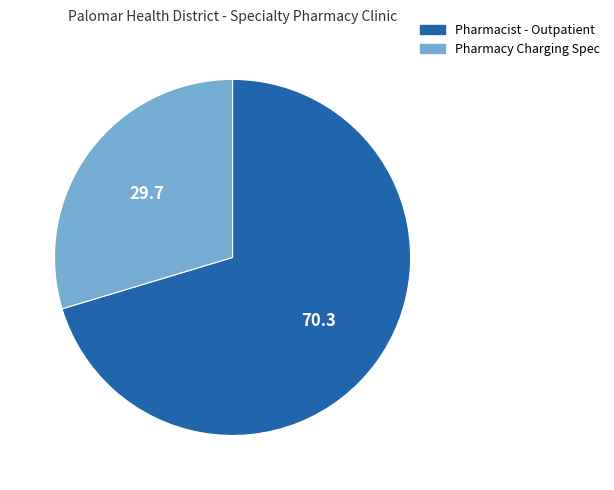

Is the sum of Pharmacy Charging Spec and Pharmacist - Outpatient greater than half?

Yes